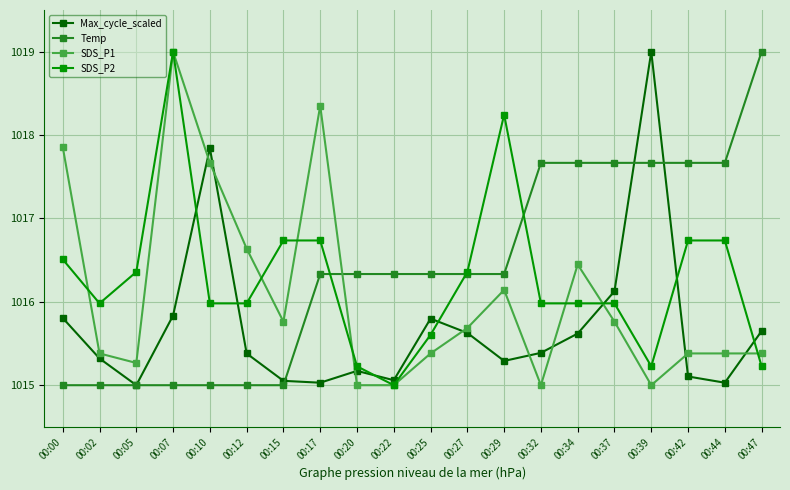

Where is the first local minimum for Max_cycle_scaled?

00:05